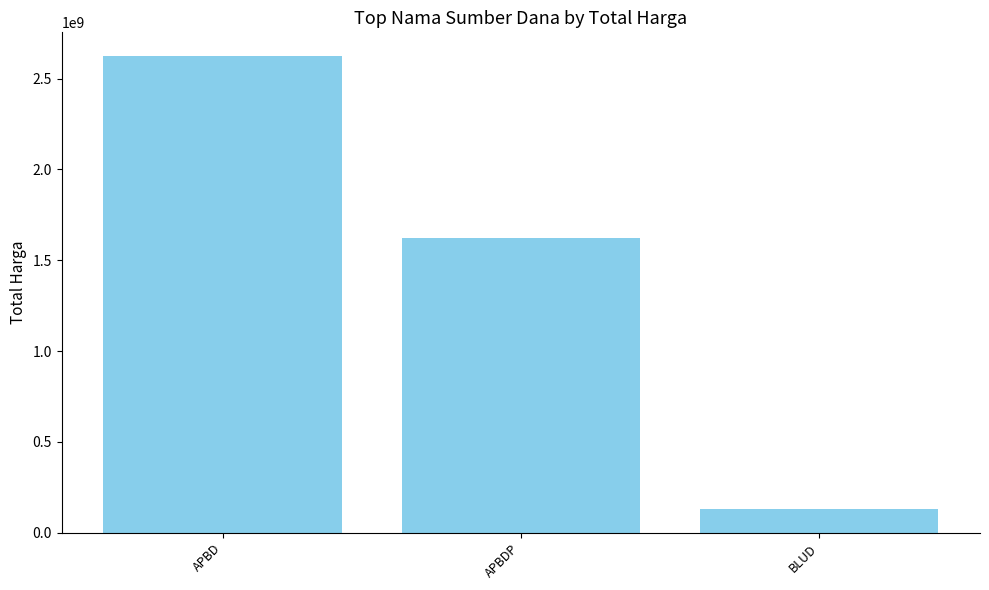

True or false: the data shows 2623786025 at APBD.

True